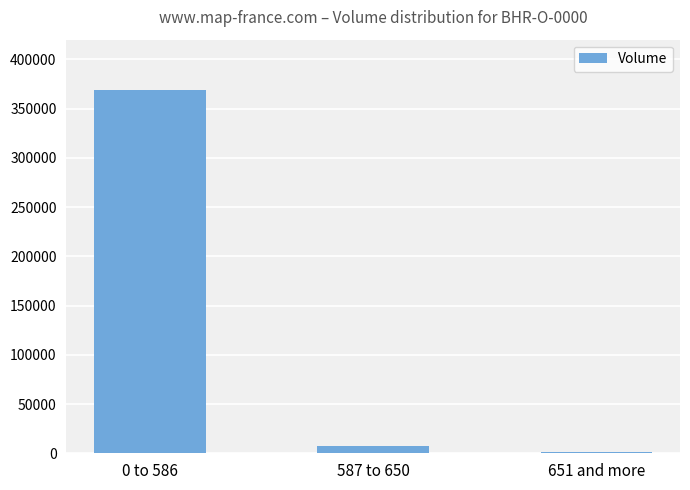

Reading left to right, list all the values displayed in this chart.

368560	7385	1123